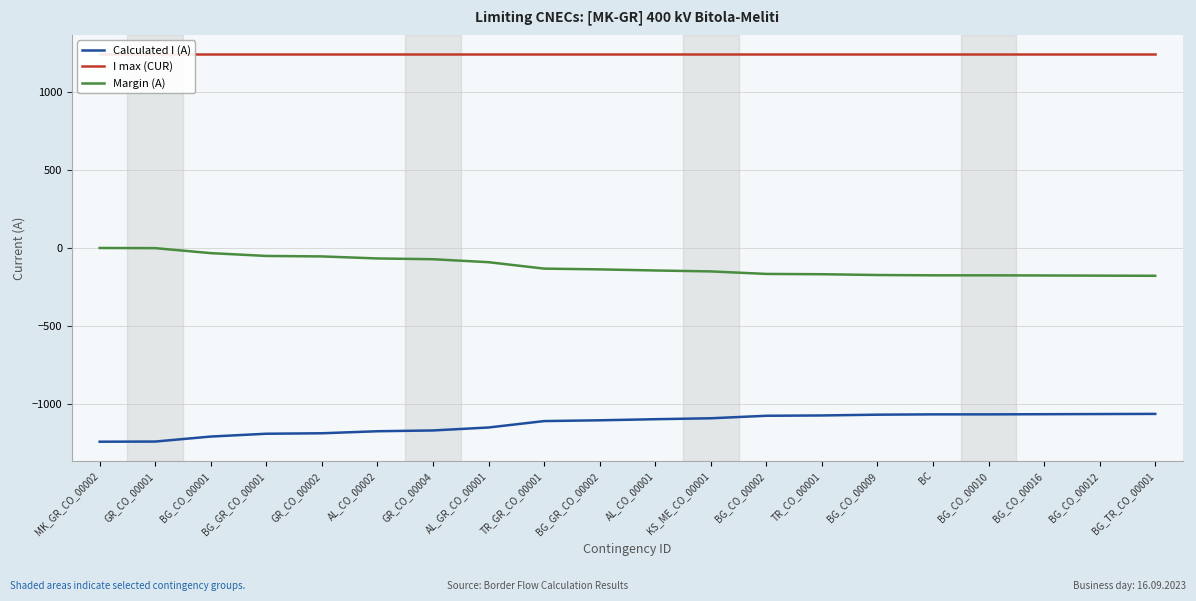

How many categories are shown in the chart?

20